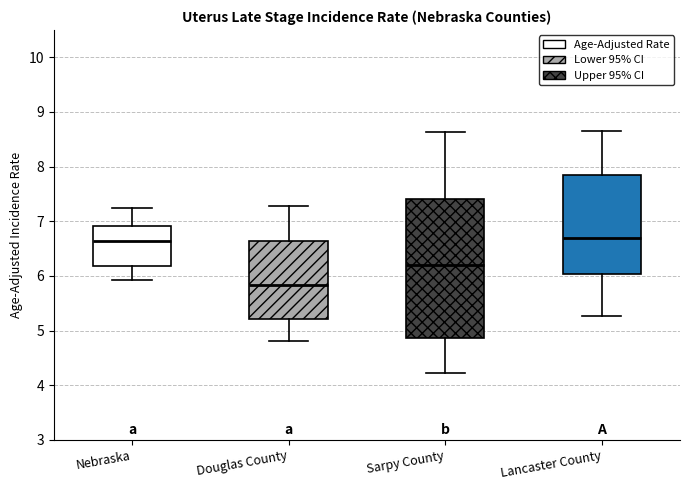

Comparing the boxes themselves (not the whiskers), which one is the tallest?

Sarpy County